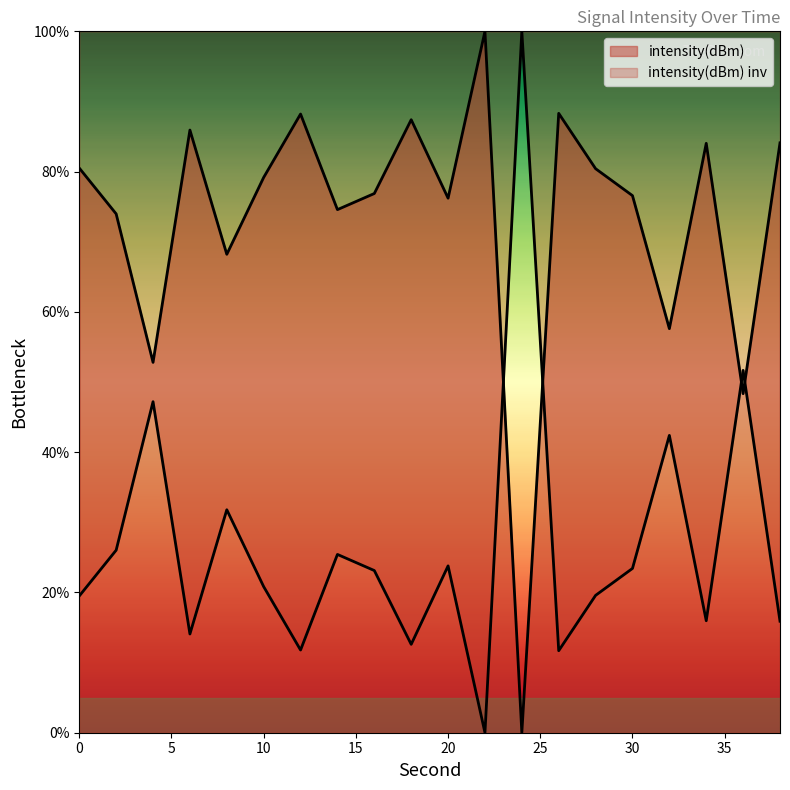

Is it true that the value at 24 is 160.4?

False